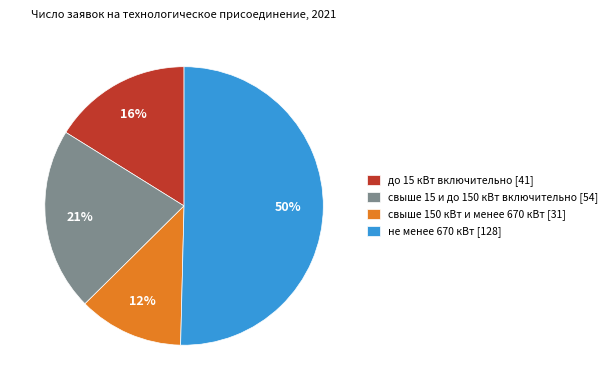

Is there any slice that represents more than half of the pie?

Yes